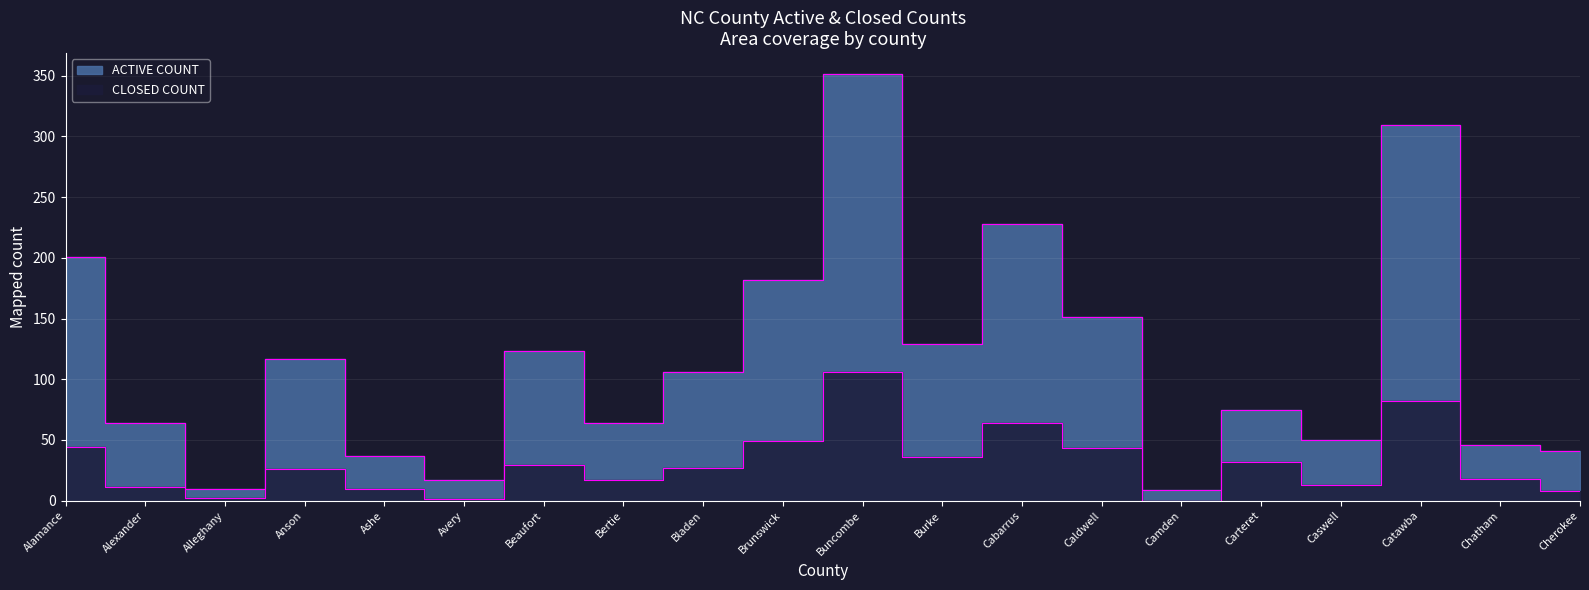

True or false: CLOSED COUNT and ACTIVE COUNT cross at least once.

False